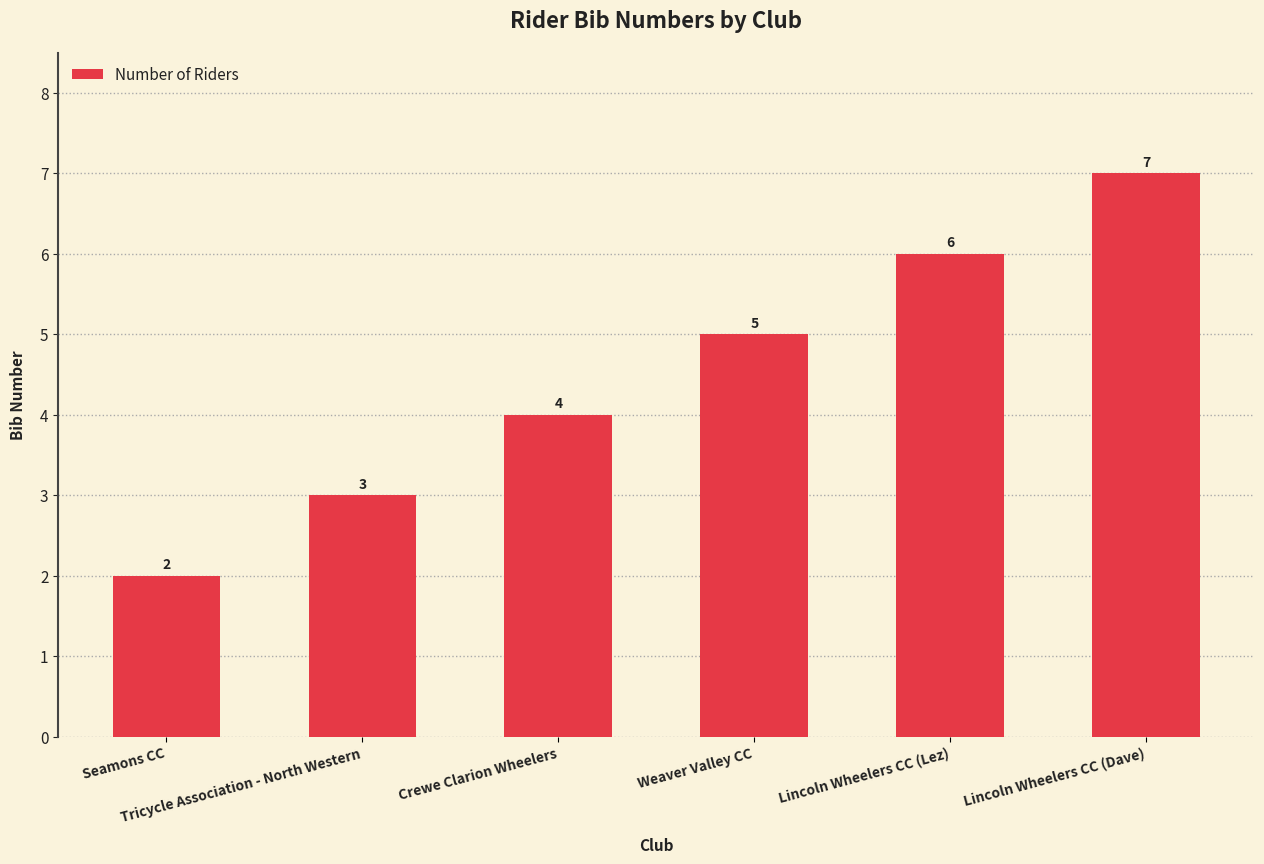

What is the change in value from Crewe Clarion Wheelers to Lincoln Wheelers CC (Lez)?

+2